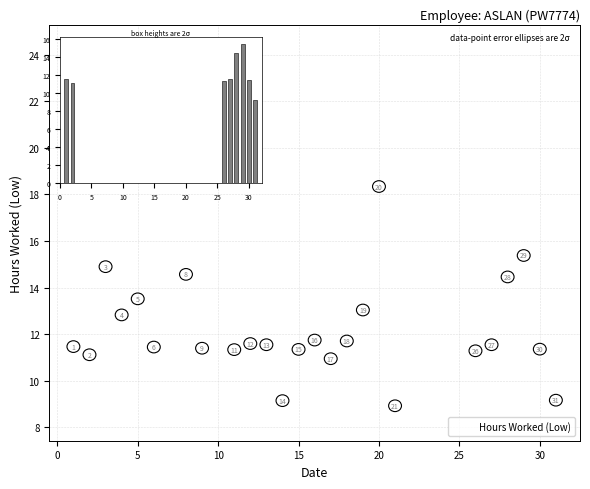

What Y value in the scatter plot is closest to 16?

15.4